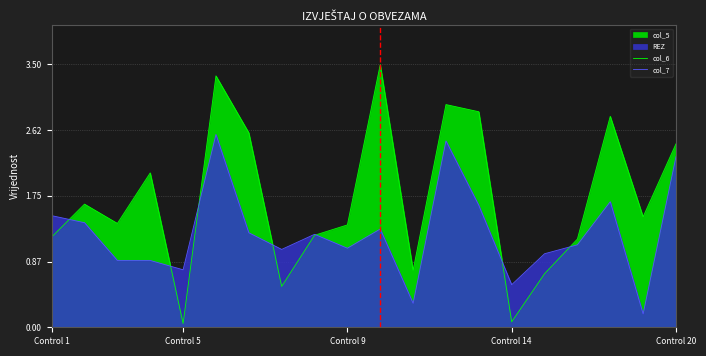

What is the difference between the col_6 values at 15 and 9?

0.6